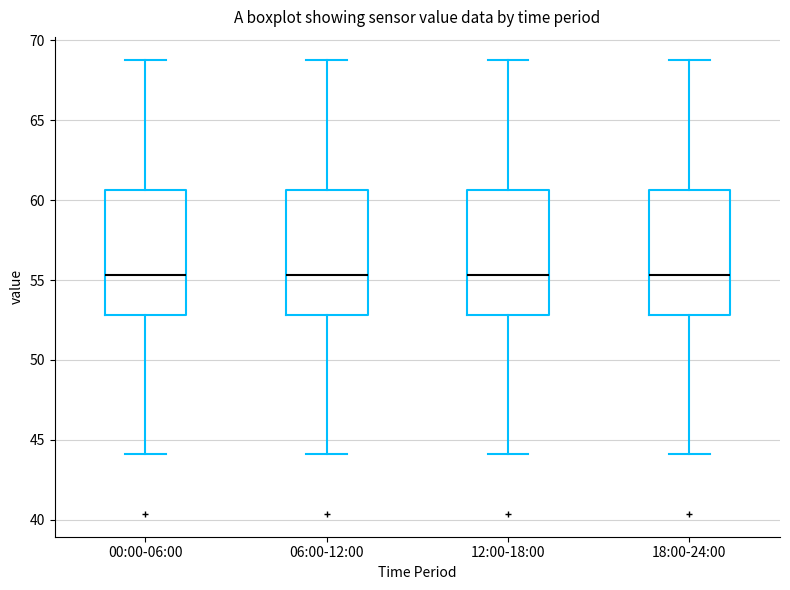

Reading left to right, transcribe this box plot: for each box, give where its median line is, the range the box spans, and where its two whiskers end, as read against the y-axis. The values are not printed on the chart, so give them approximately, as read against the axis.

00:00-06:00: median 55.5, box 53.0 to 60.5, whiskers 44.0 to 69.0
06:00-12:00: median 55.5, box 53.0 to 60.5, whiskers 44.0 to 69.0
12:00-18:00: median 55.5, box 53.0 to 60.5, whiskers 44.0 to 69.0
18:00-24:00: median 55.5, box 53.0 to 60.5, whiskers 44.0 to 69.0